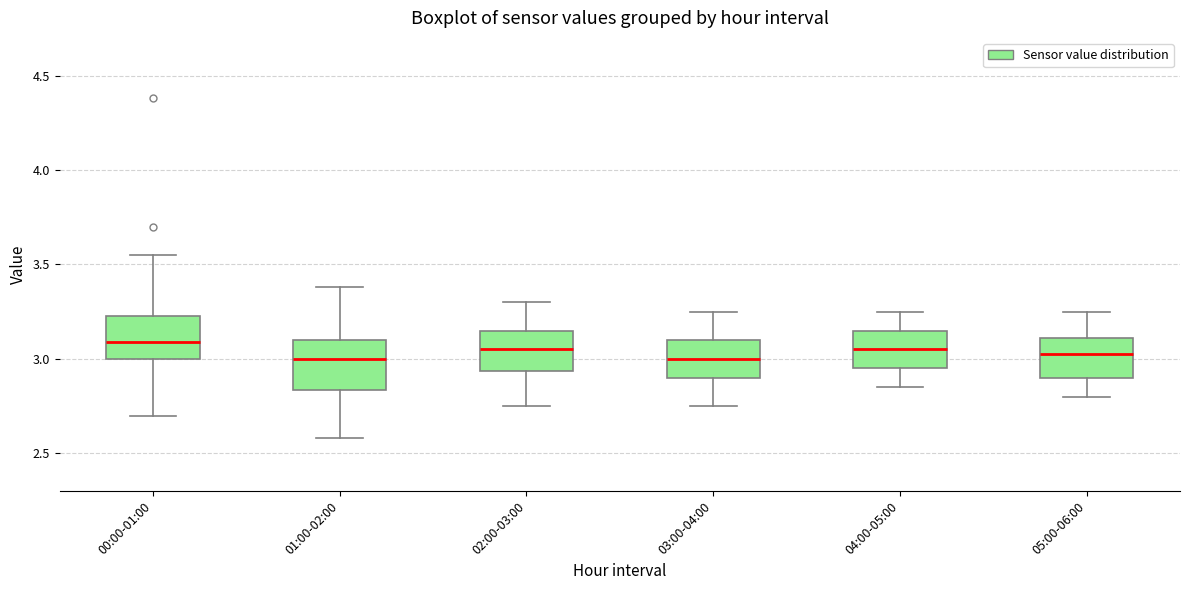

Reading left to right, read every box against the y-axis: the position of its median line, the range the box covers, and the ends of its whiskers. The values are not printed on the chart, so give them approximately, as read against the axis.

00:00-01:00: median 3.10, box 3.00 to 3.25, whiskers 2.70 to 3.55
01:00-02:00: median 3.00, box 2.85 to 3.10, whiskers 2.60 to 3.40
02:00-03:00: median 3.05, box 2.95 to 3.15, whiskers 2.75 to 3.30
03:00-04:00: median 3.00, box 2.90 to 3.10, whiskers 2.75 to 3.25
04:00-05:00: median 3.05, box 2.95 to 3.15, whiskers 2.85 to 3.25
05:00-06:00: median 3.05, box 2.90 to 3.10, whiskers 2.80 to 3.25